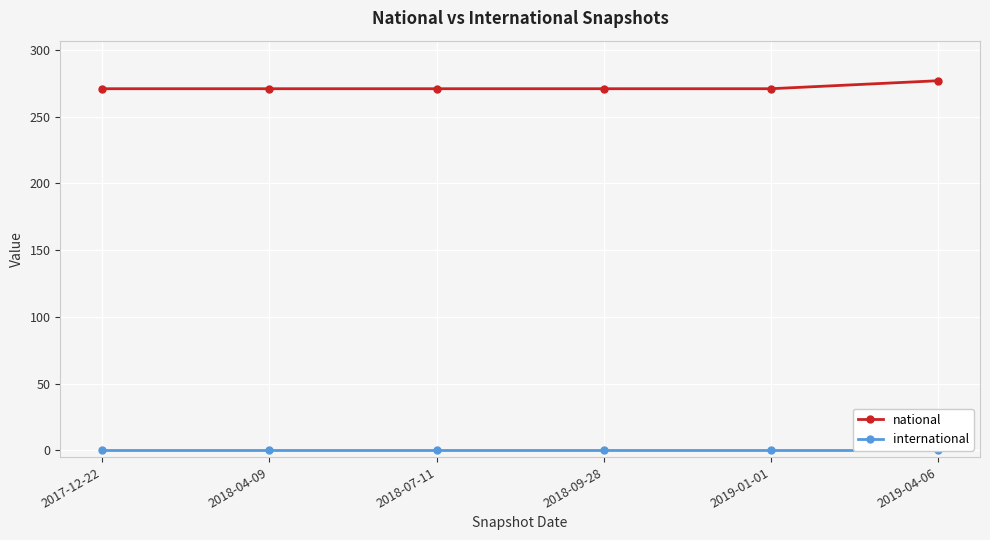

Reading left to right, list all the values displayed in this chart.

national: 2017-12-22=271	2018-04-09=271	2018-07-11=271	2018-09-28=271	2019-01-01=271	2019-04-06=277
international: 2017-12-22=0	2018-04-09=0	2018-07-11=0	2018-09-28=0	2019-01-01=0	2019-04-06=0